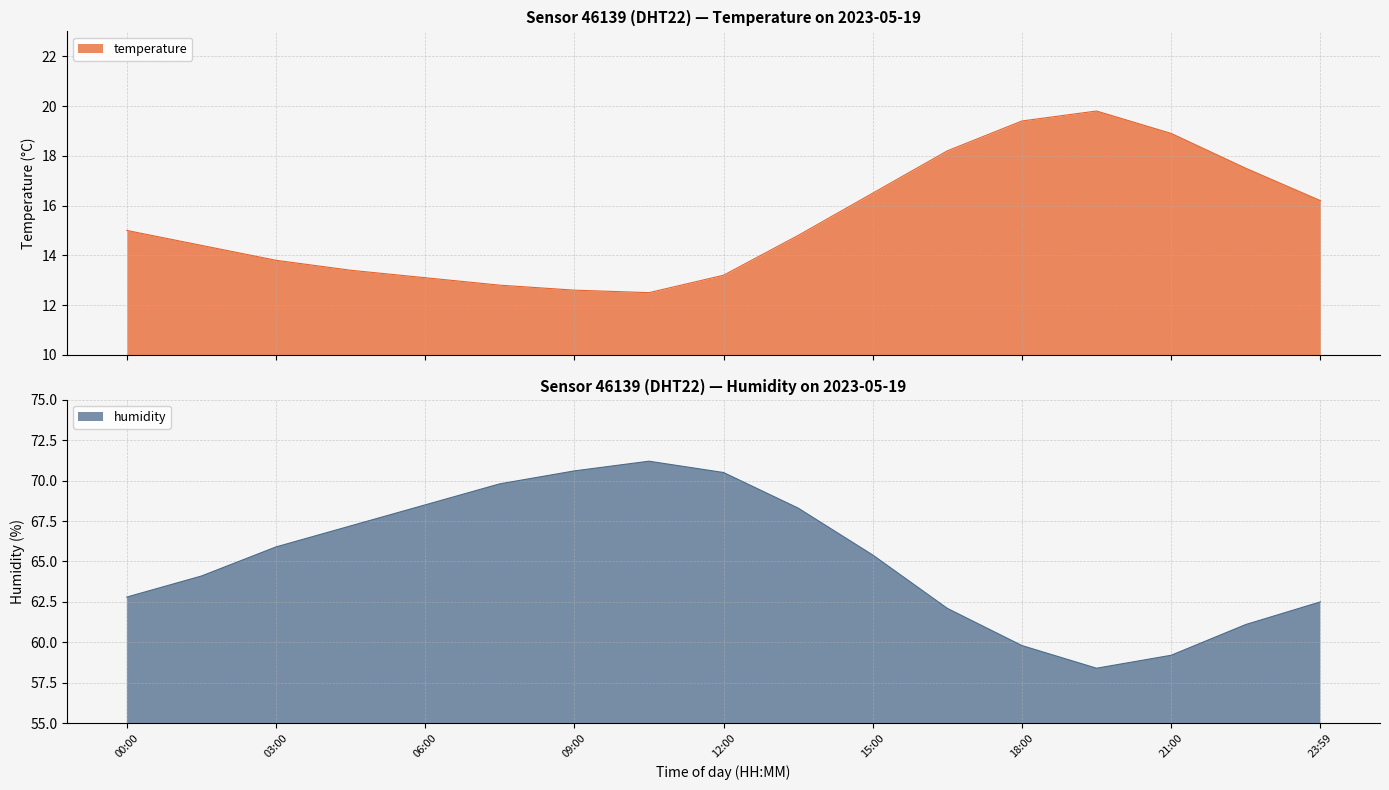

Where is the first local maximum for temperature?

19:30